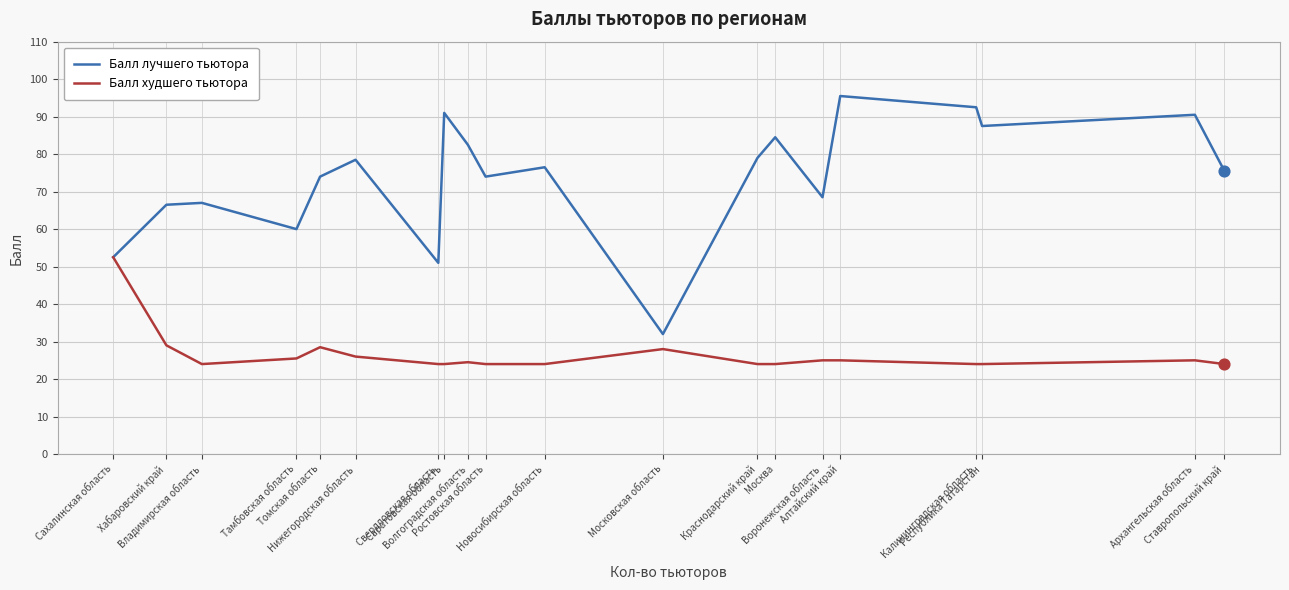

Which series has the largest total across all categories?

Балл лучшего тьютора